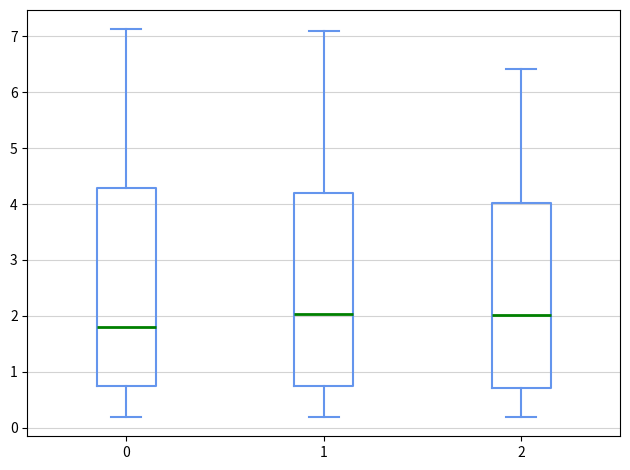

Reading left to right, read every box against the y-axis: the position of its median line, the range the box covers, and the ends of its whiskers. The values are not printed on the chart, so give them approximately, as read against the axis.

0: median 1.8, box 0.8 to 4.3, whiskers 0.2 to 7.1
1: median 2.0, box 0.7 to 4.2, whiskers 0.2 to 7.1
2: median 2.0, box 0.7 to 4.0, whiskers 0.2 to 6.4